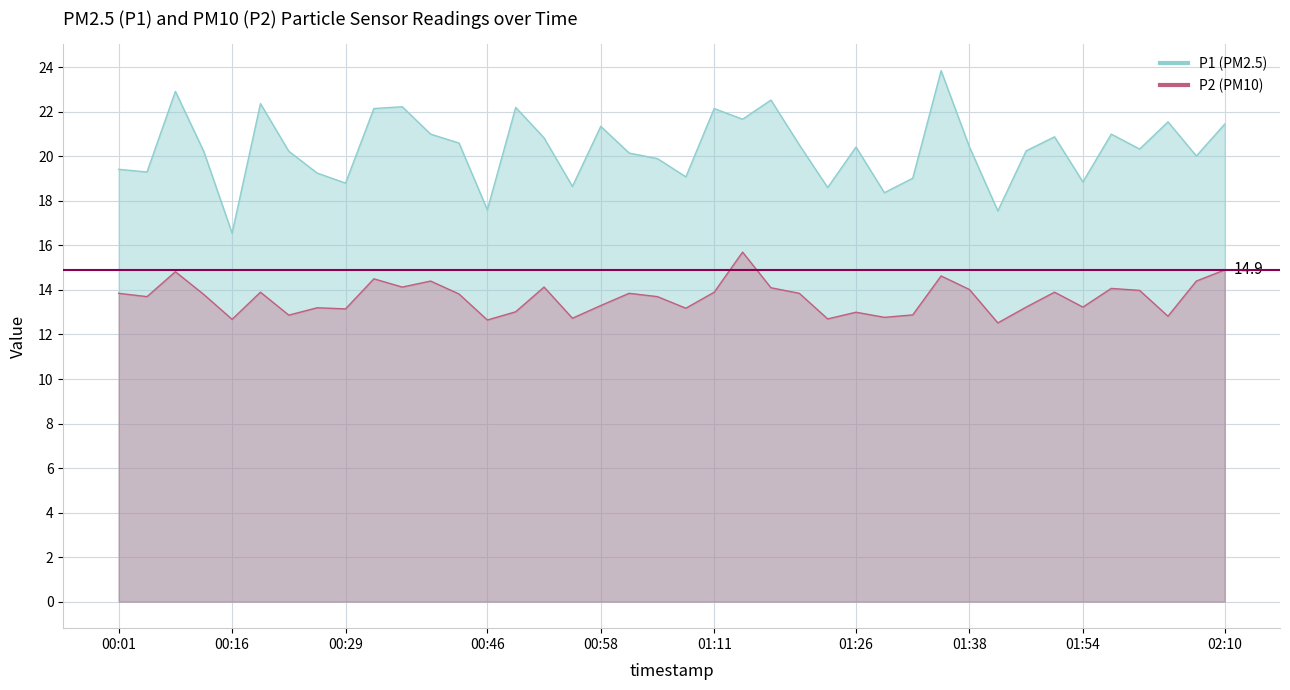

True or false: P1 has a value of 21.7 at 01:14.

True